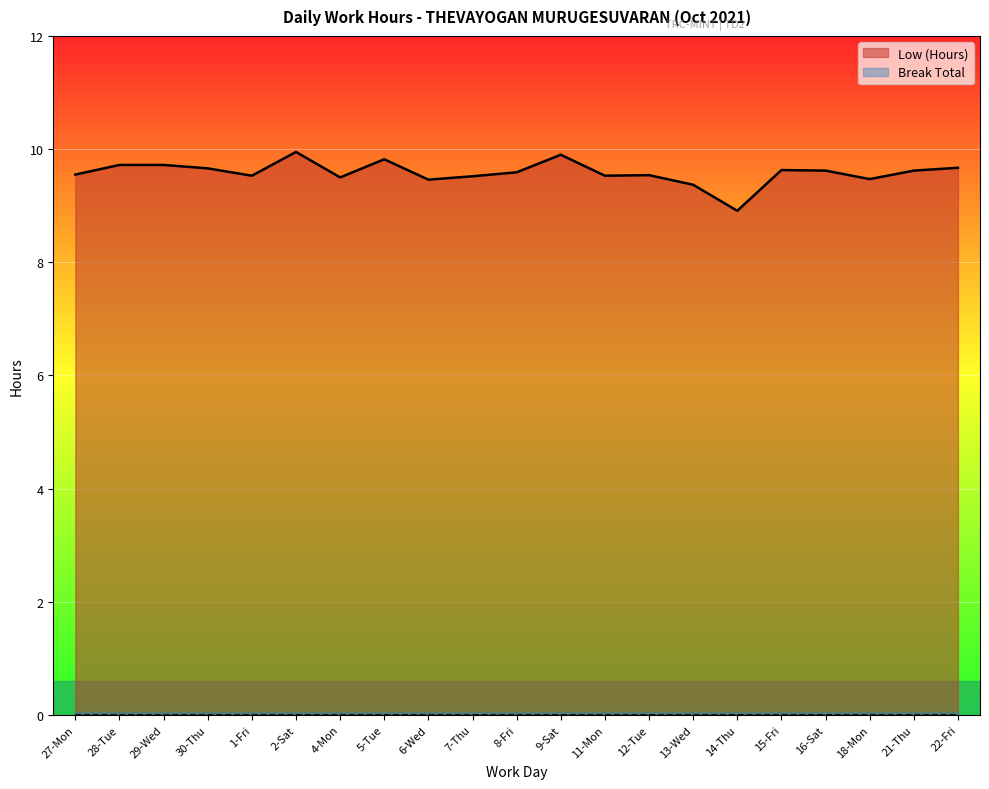

What is the difference between the values at 28-Tue and 9-Sat?

0.2